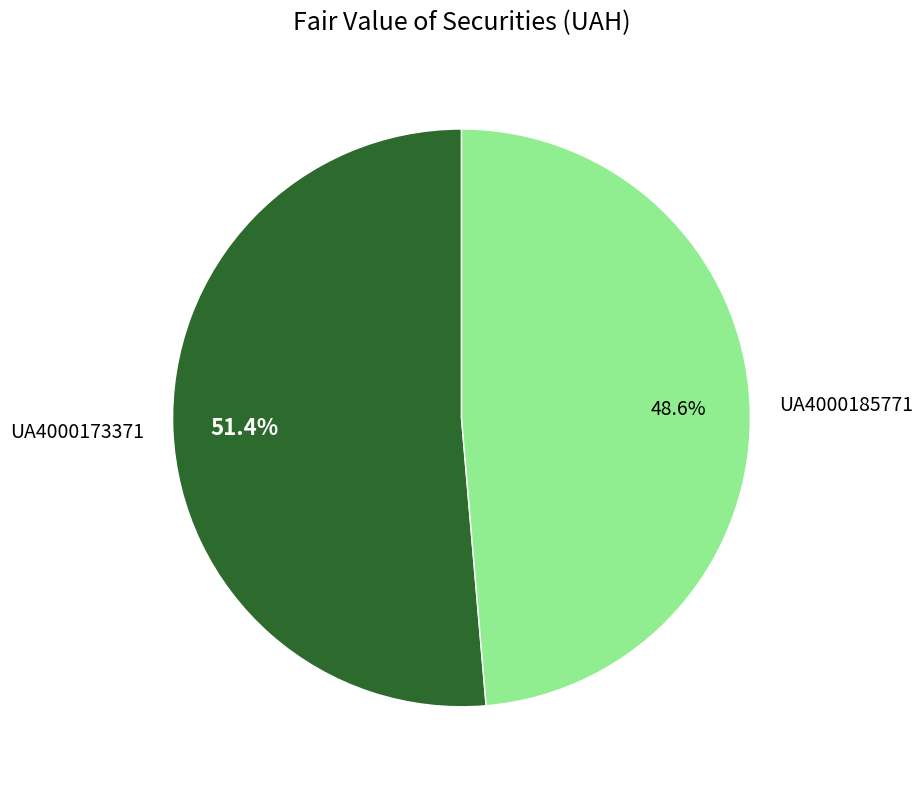

Is there a majority slice in this chart?

Yes